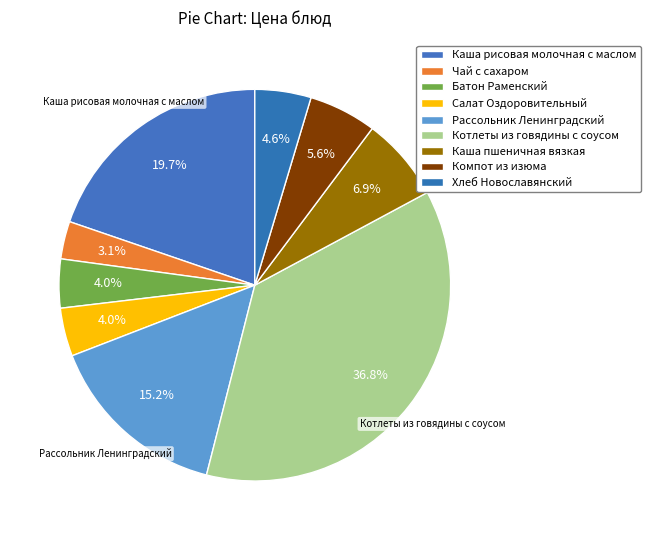

Count the number of slices in the pie.

9